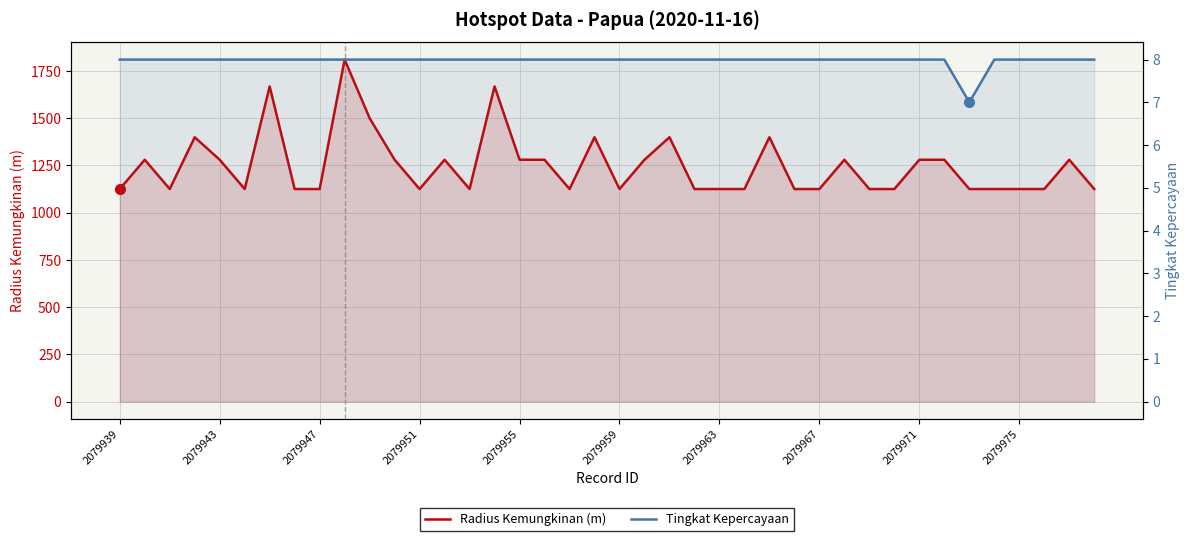

True or false: Radius Kemungkinan (m) and Tingkat Kepercayaan cross at least once.

False